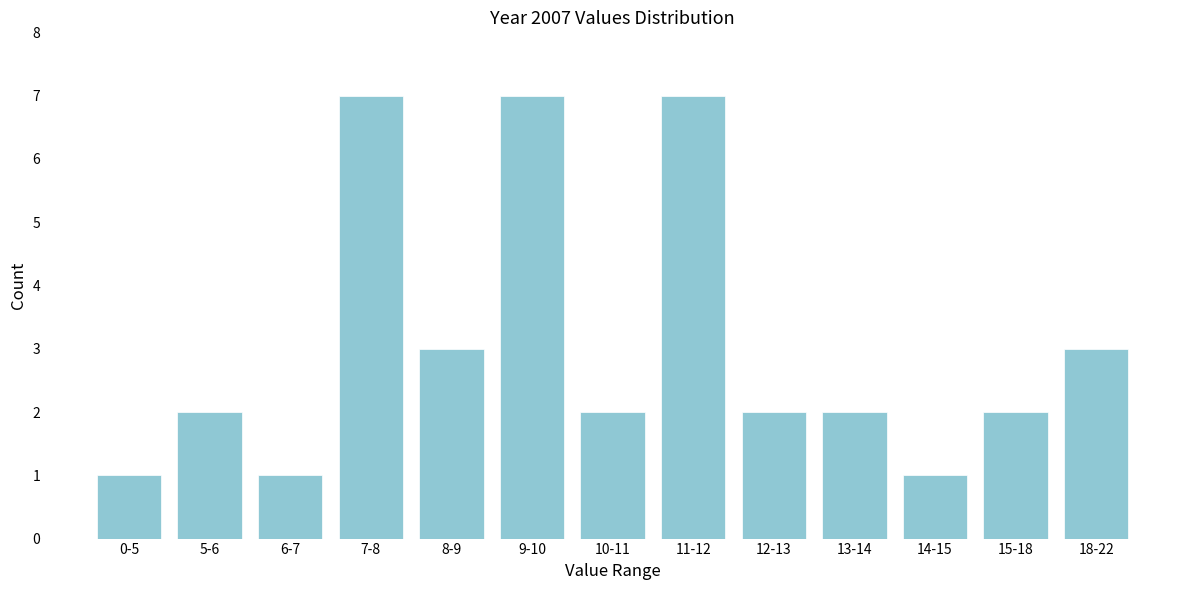

Reading right to left, what are all the values shown in this chart?

3	2	1	2	2	7	2	7	3	7	1	2	1